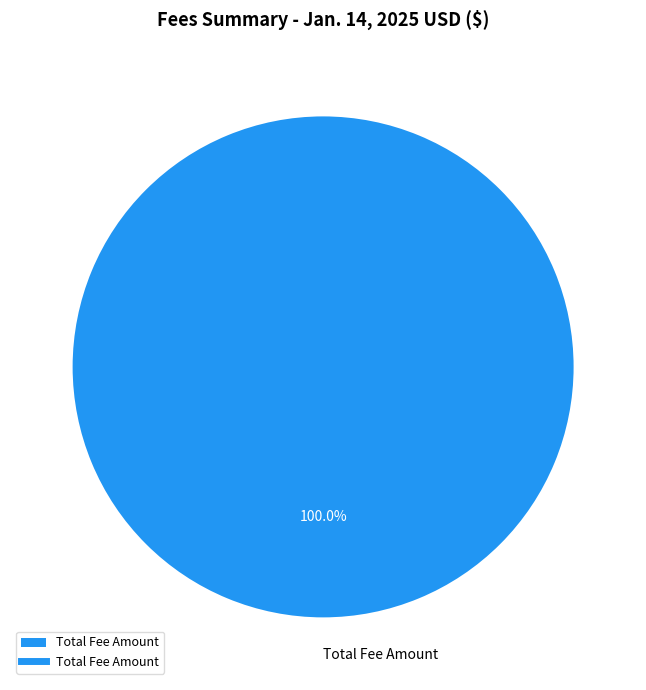

Which category accounts for the majority?

Total Fee Amount